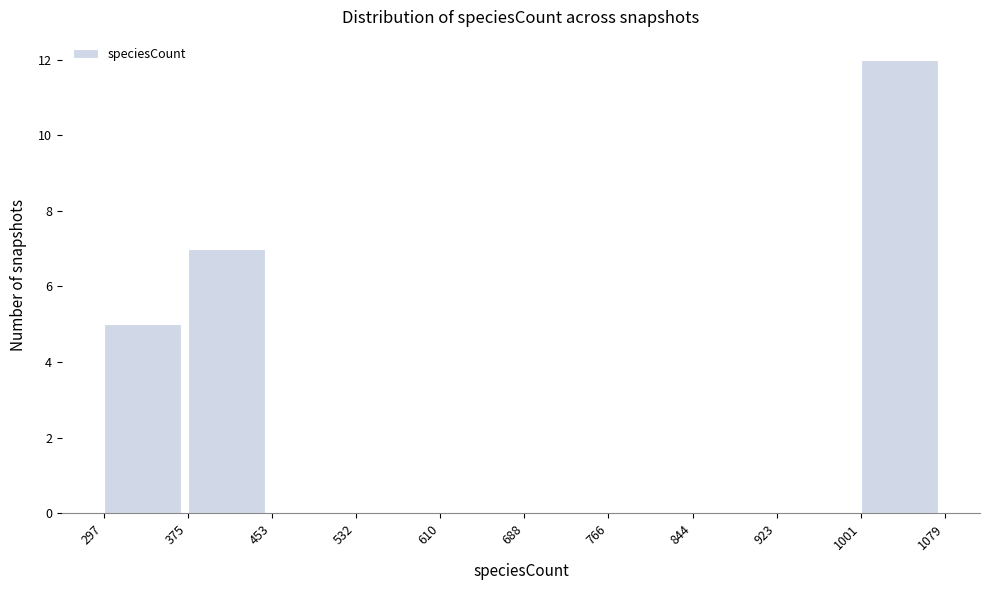

Reading left to right, transcribe this chart: for each bar, give the range it covers on the x-axis and its height. The values are not printed on the chart, so give them approximately, as read against the axis.

297 to 375: 5
375 to 453: 7
453 to 532: 0
532 to 610: 0
610 to 688: 0
688 to 766: 0
766 to 844: 0
844 to 923: 0
923 to 1001: 0
1001 to 1079: 12